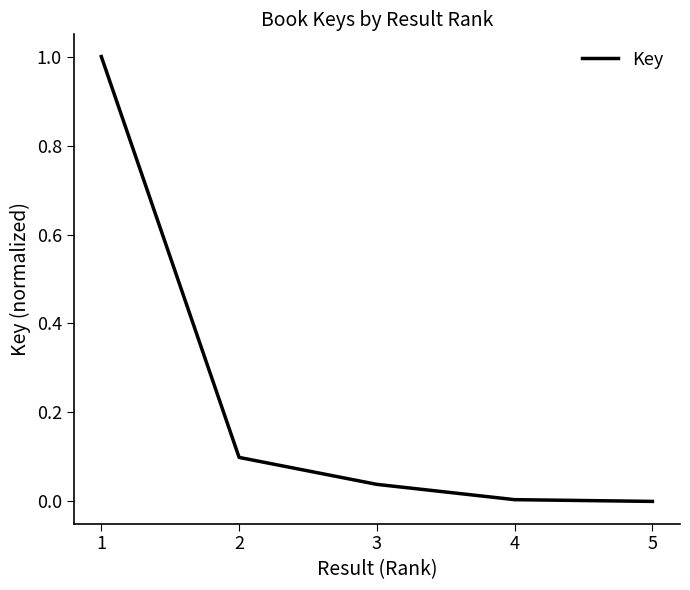

What is the change in value from 1 to 2?

-0.9